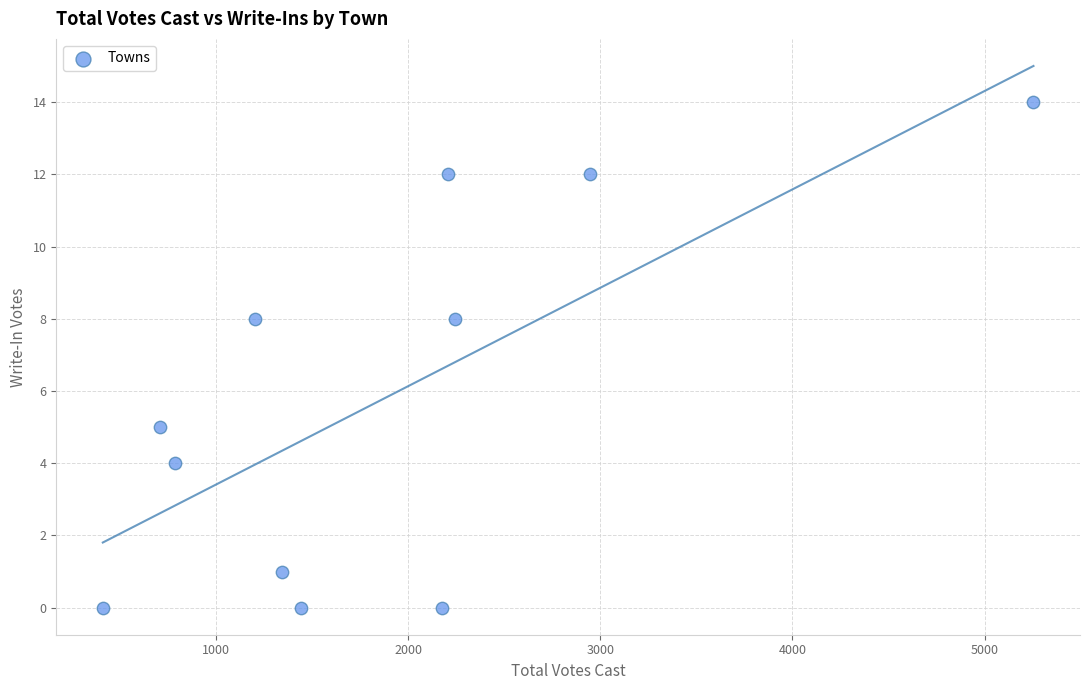

What is the range of Y values (max minus min)?

14